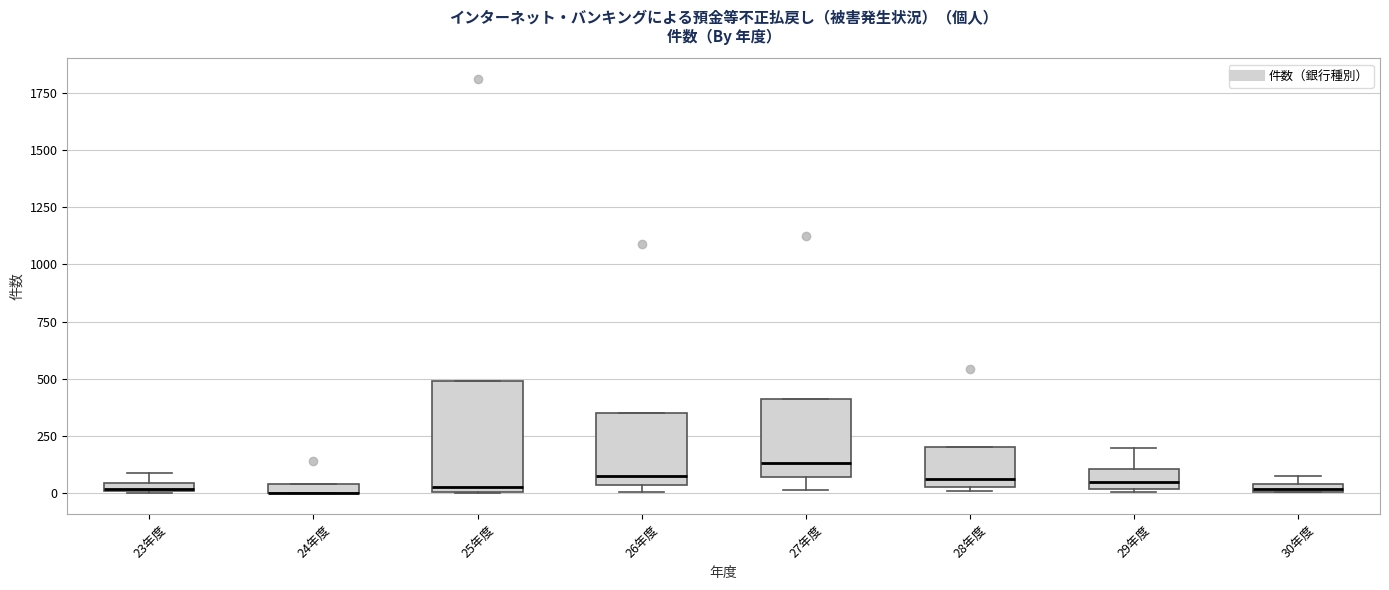

Where does the median line of the box for 26年度 sit on the y-axis? The values are not printed on the chart, so give them approximately, as read against the axis.

100